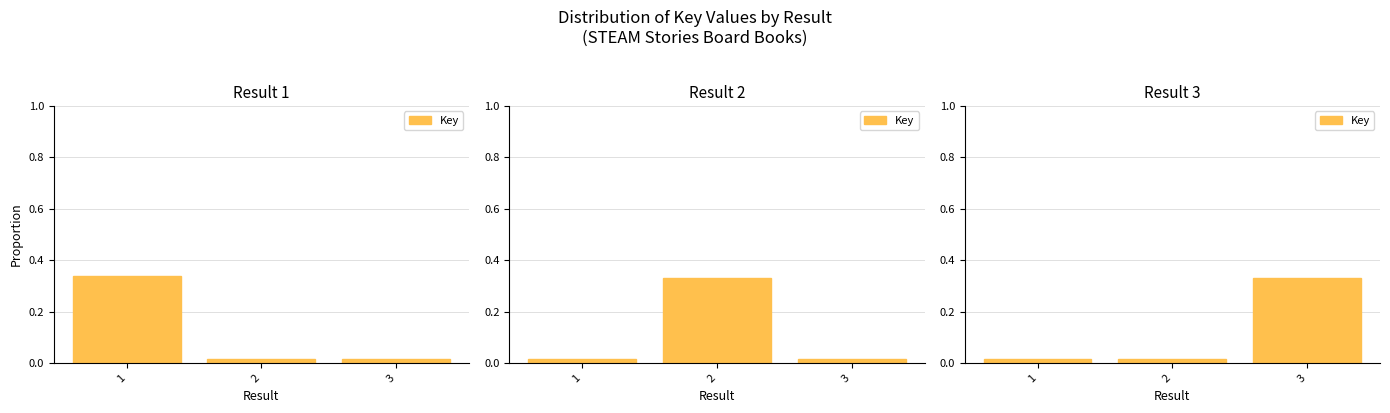

Is it true that the value at 1 is 0.0?

False